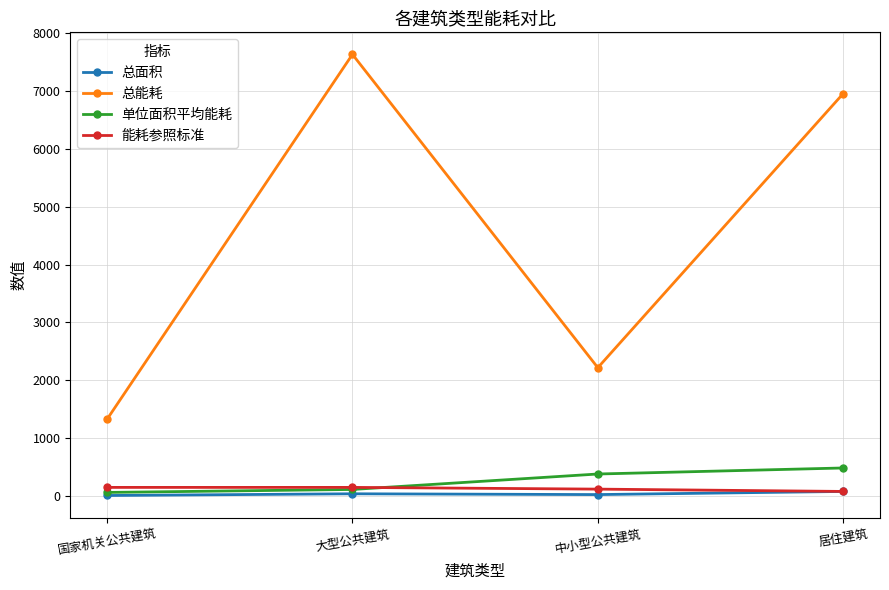

At which category is the sum across all series the highest?

大型公共建筑